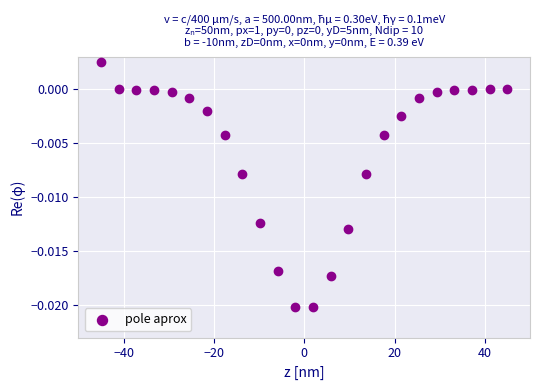

What is the range of X values (max minus min)?

90.0